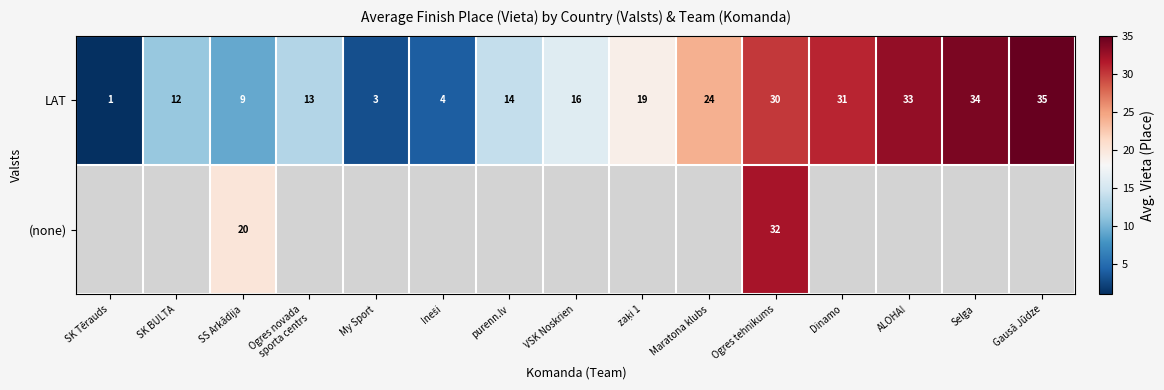

What is the sum of all LAT values?

278